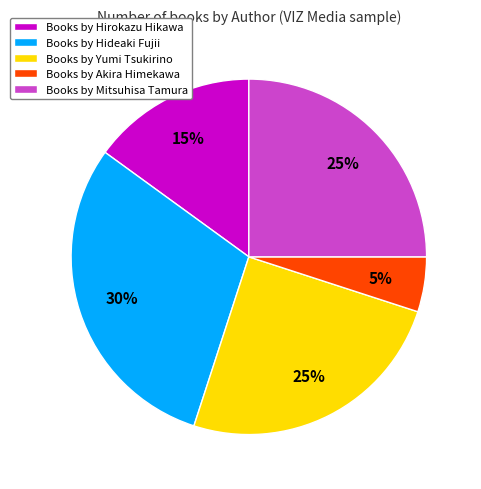

To the nearest percent, what is the difference between the largest and smallest slice percentages?

25%